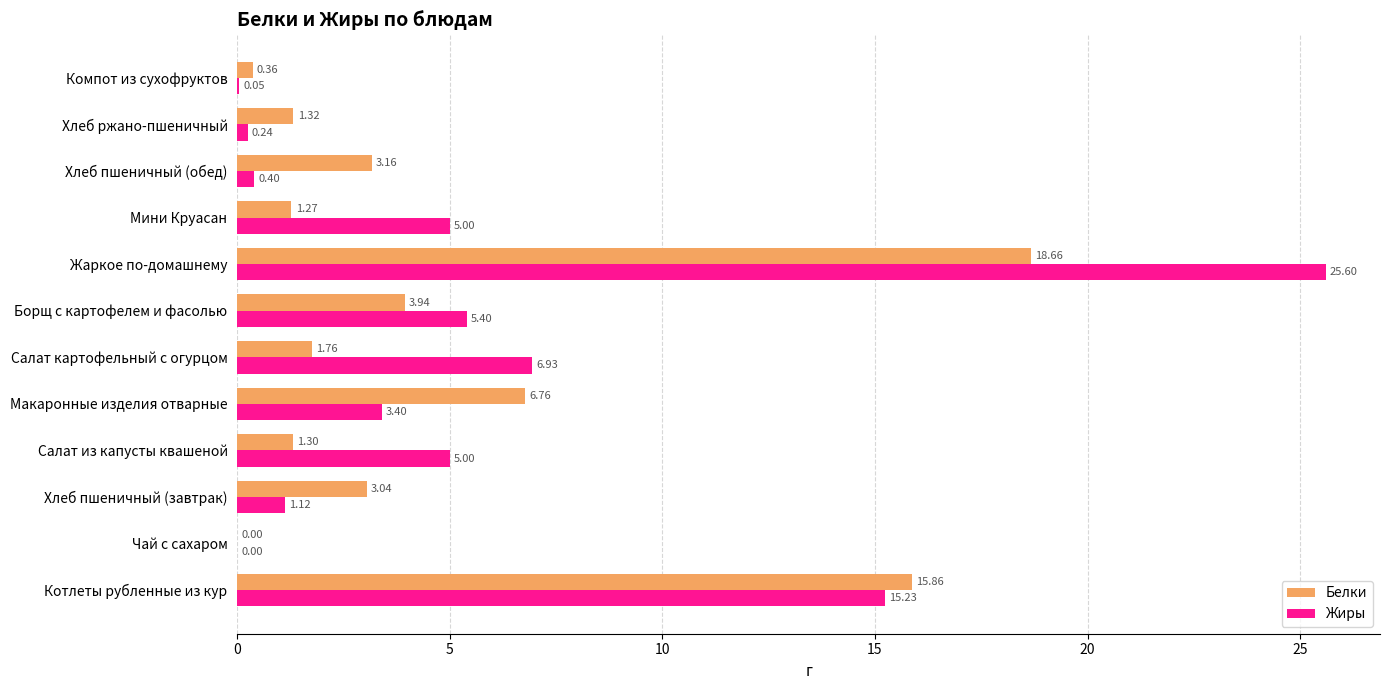

At which category is the sum across all series the highest?

Жаркое по-домашнему